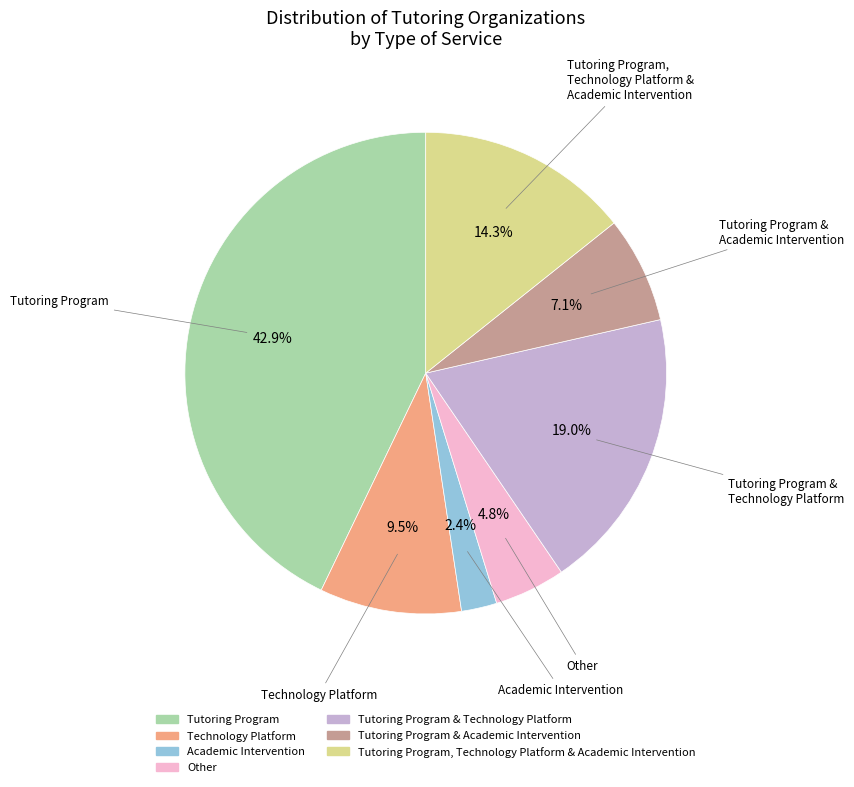

Is there any slice that represents more than half of the pie?

No